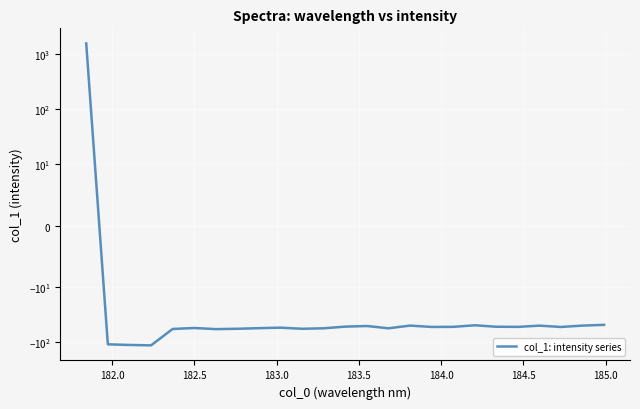

How many interior local peaks (higher than both neighbors) does the data have?

6